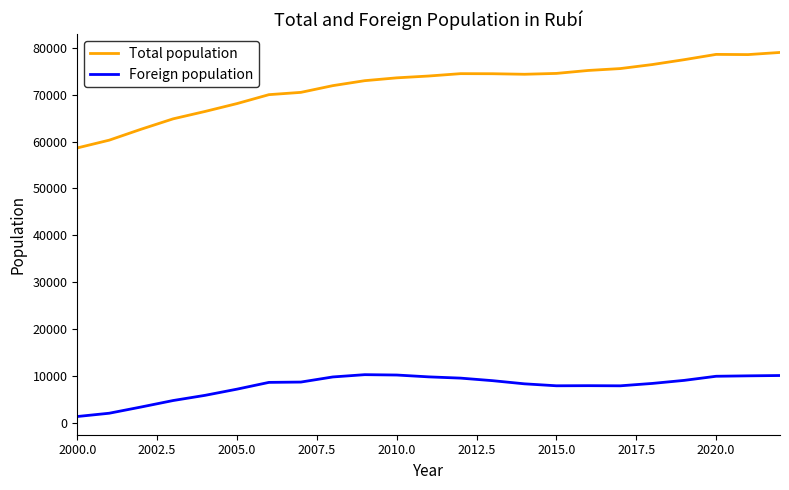

What is the highest value of the Foreign population series?

10301